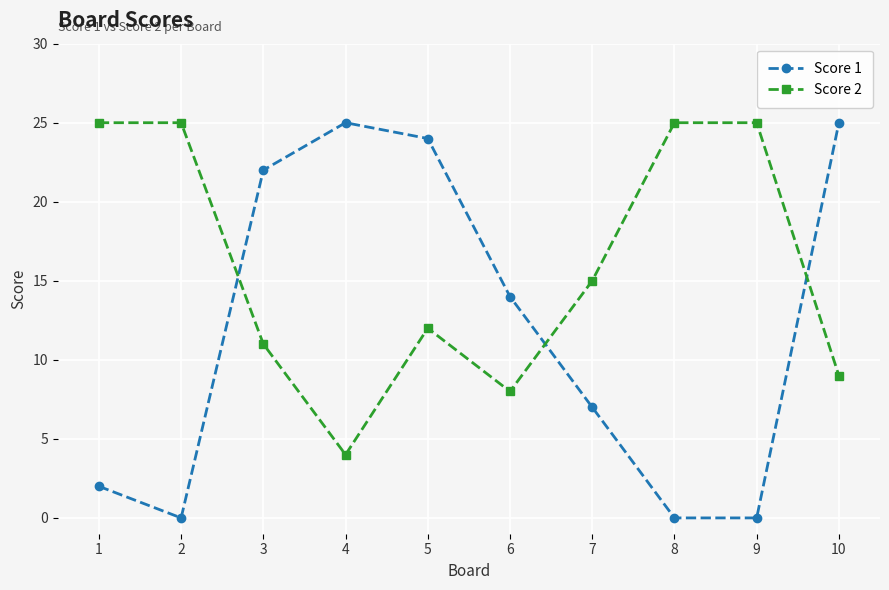

Rank the series at 10 from lowest to highest value.

Score 2, Score 1